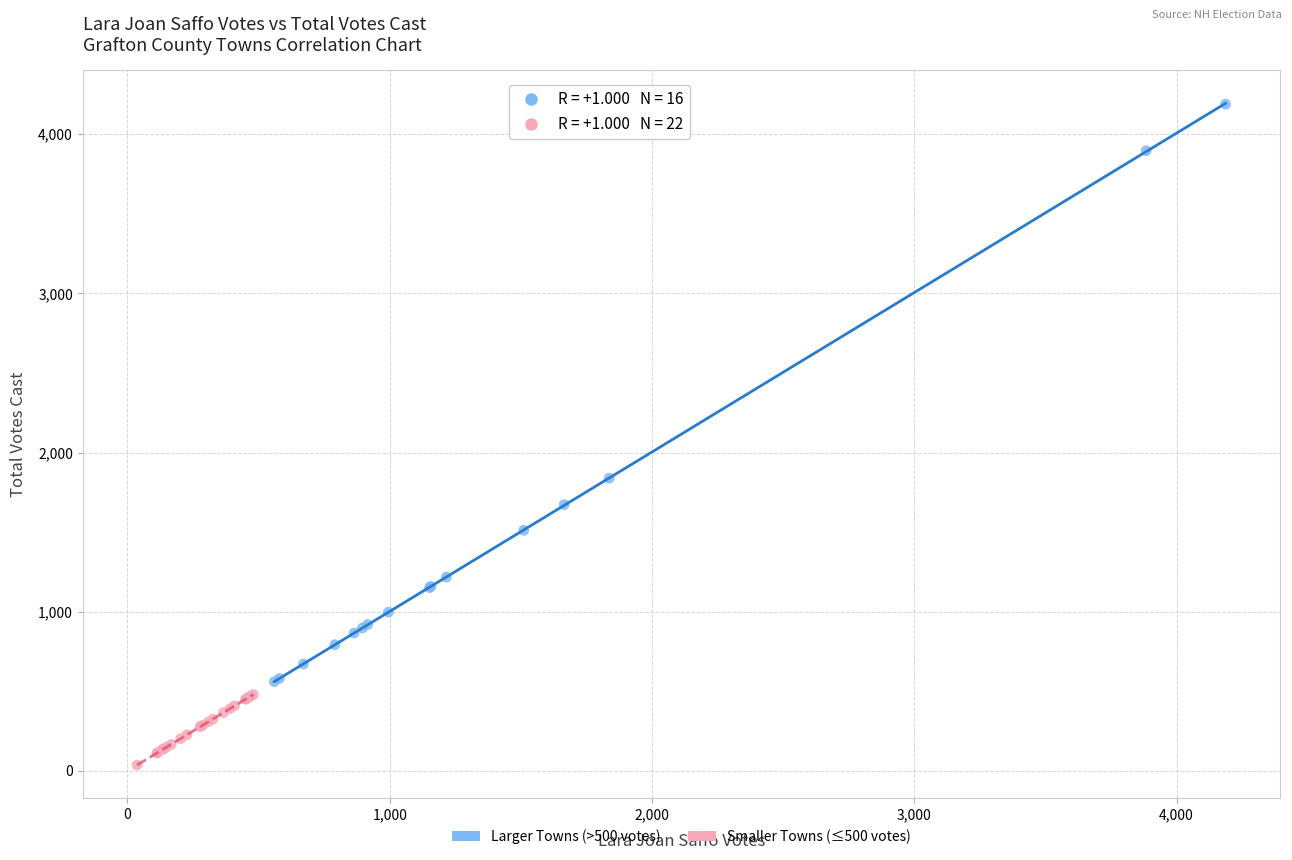

Which series reaches the minimum Y coordinate?

Smaller Towns (≤500 votes)